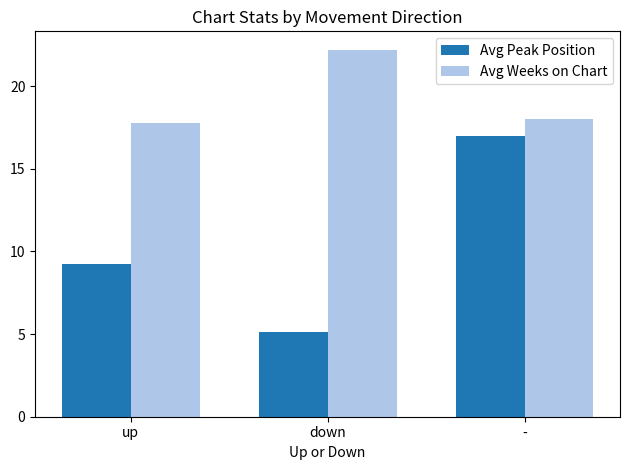

Does the chart contain stacked bars?

No